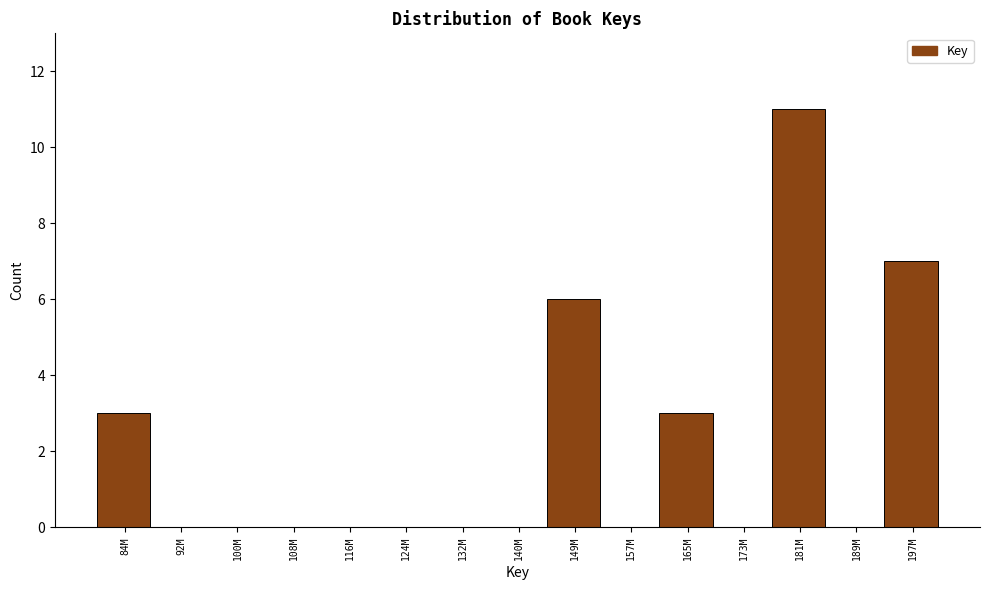

Reading right to left, what are all the values shown in this chart?

197M=7	189M=0	181M=11	173M=0	165M=3	157M=0	149M=6	140M=0	132M=0	124M=0	116M=0	108M=0	100M=0	92M=0	84M=3